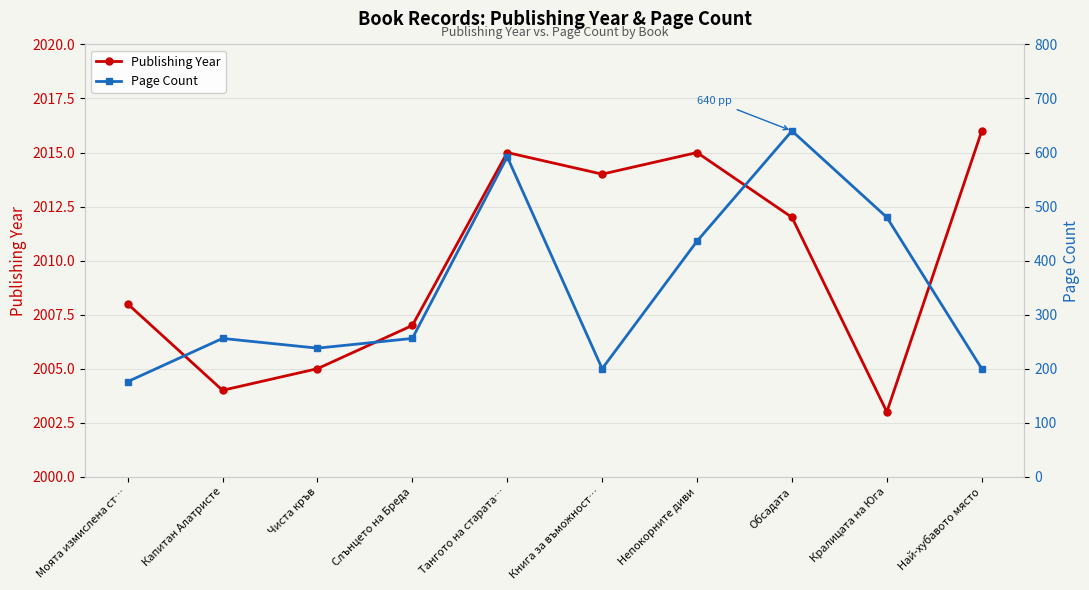

True or false: Page Count and Publishing Year cross at least once.

False